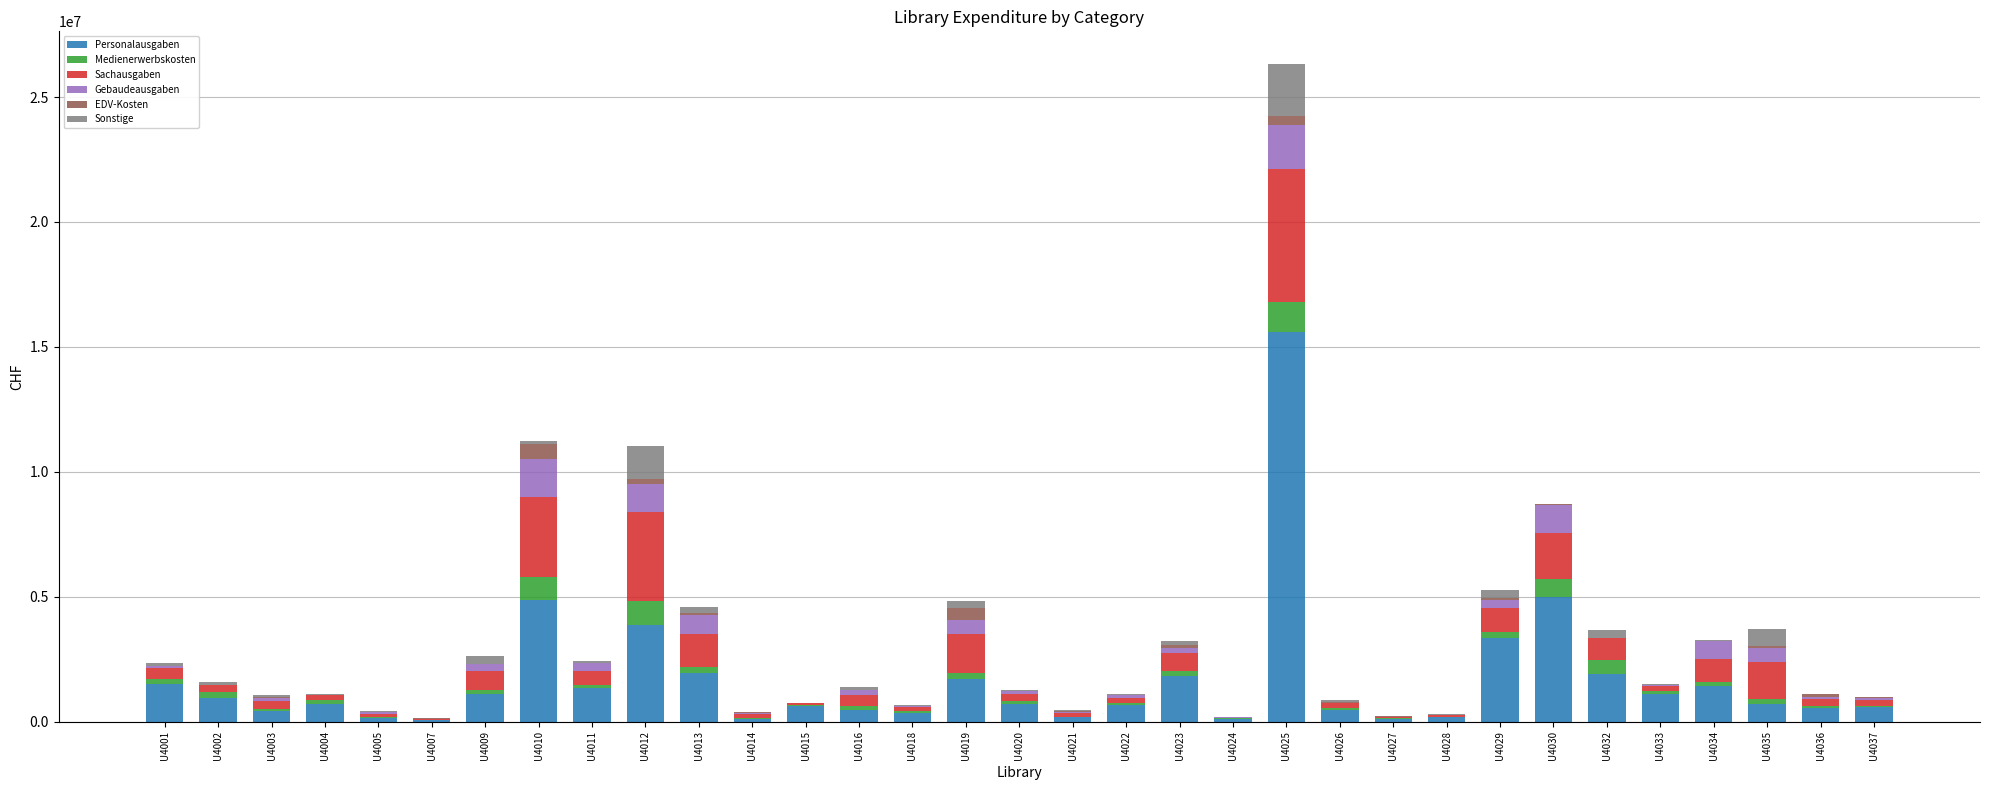

At which category is the sum across all series the highest?

U4025